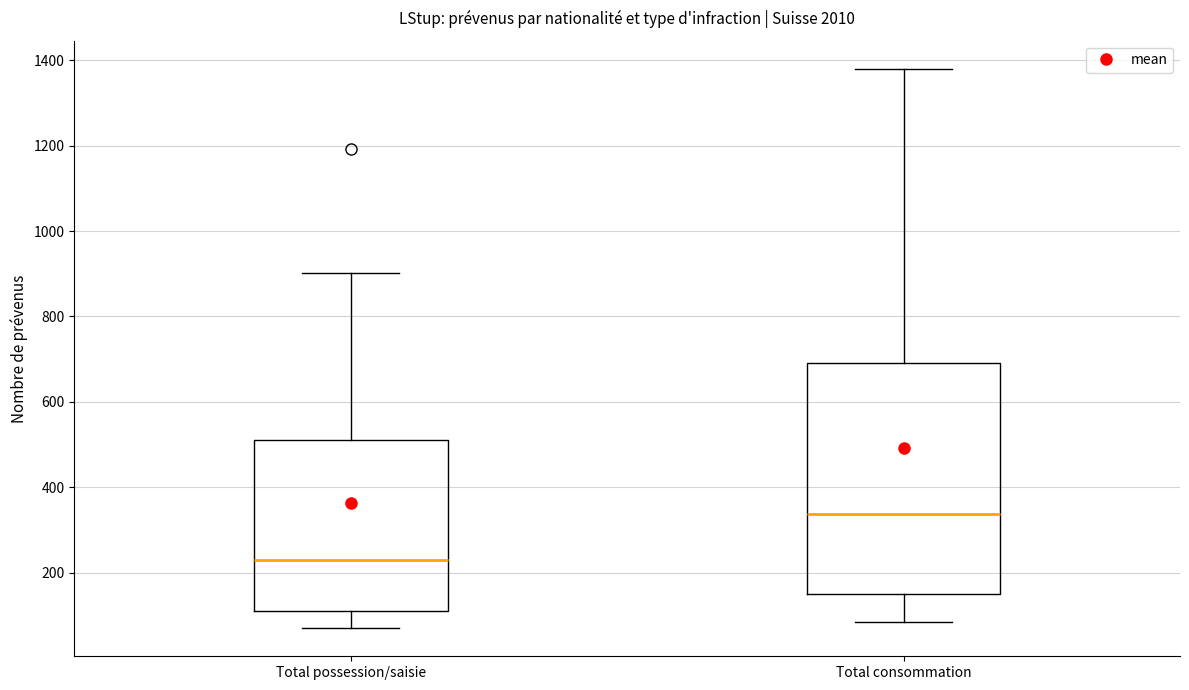

Reading left to right, transcribe this box plot: for each box, give where its median line is, the range the box spans, and where its two whiskers end, as read against the y-axis. The values are not printed on the chart, so give them approximately, as read against the axis.

Total possession/saisie: median 240, box 100 to 520, whiskers 80 to 900
Total consommation: median 340, box 140 to 700, whiskers 80 to 1380